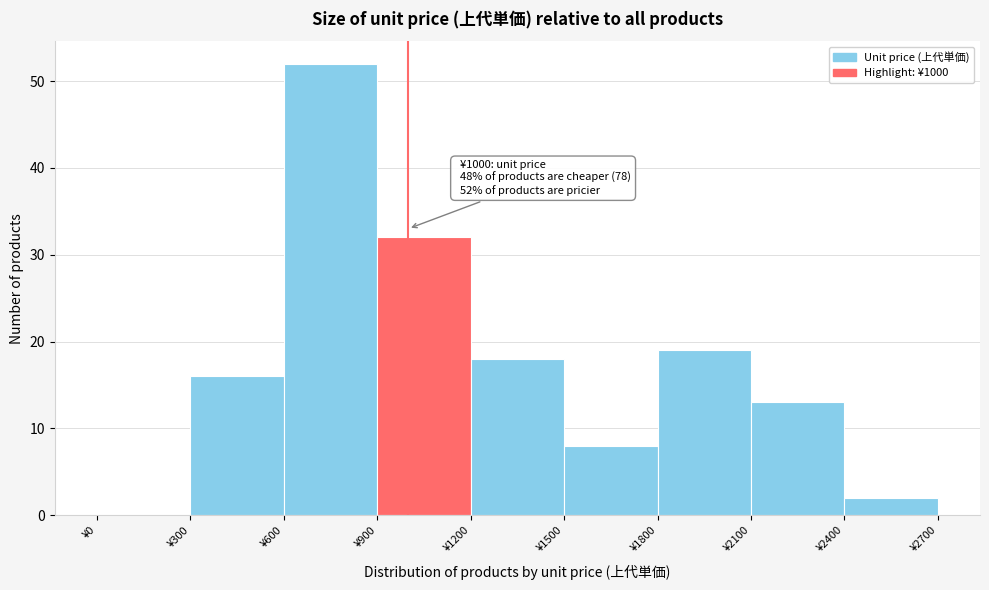

Over which range of the x-axis is the bar tallest?

600 to 900